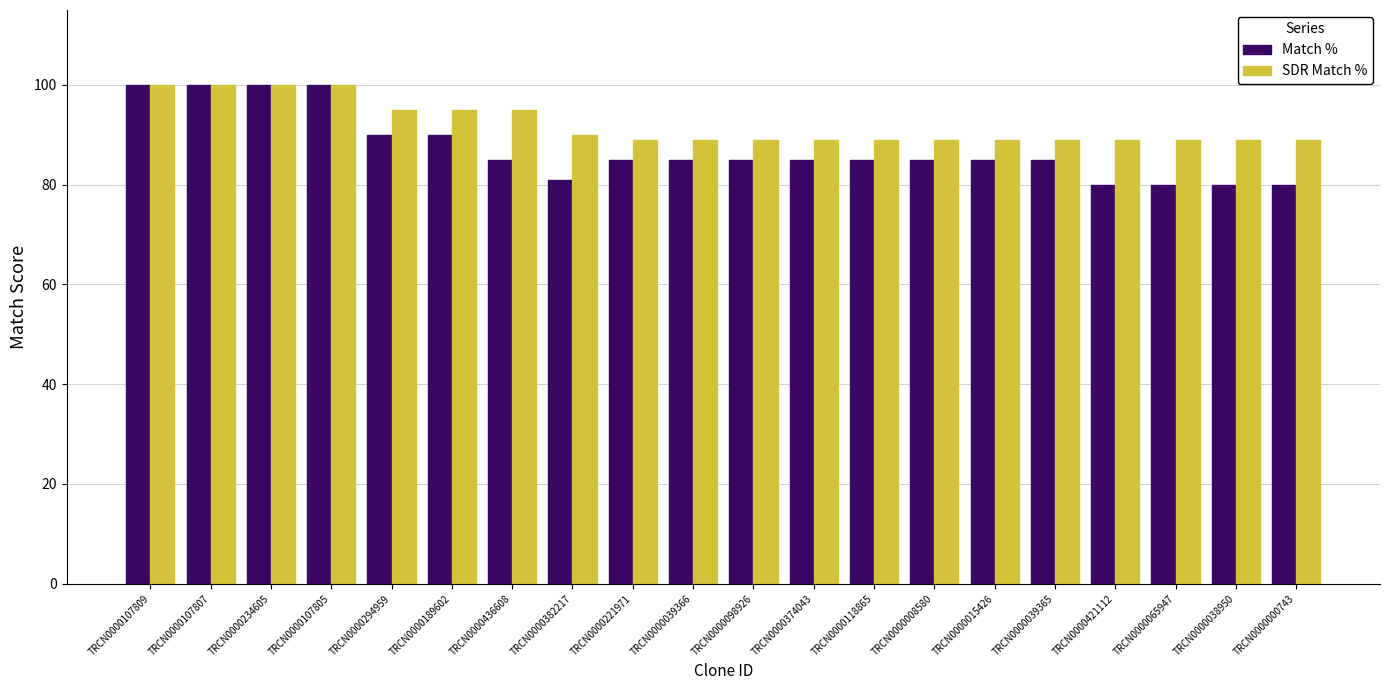

What is the difference between the Match % values at TRCN0000107809 and TRCN0000000743?

20